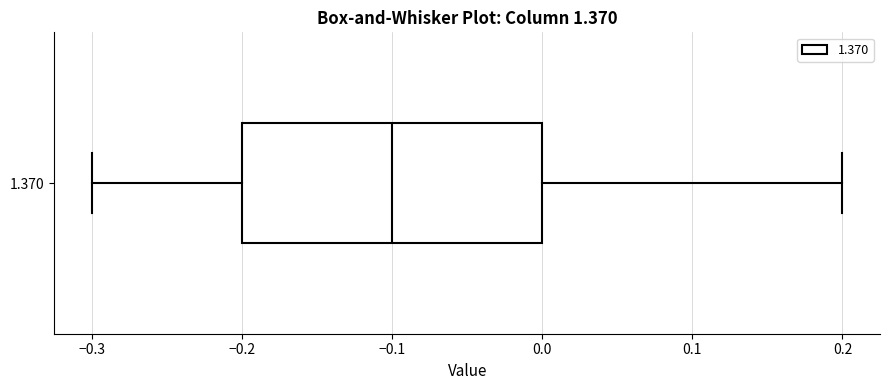

Where does the left whisker of the box at y = 1.370 end on the x-axis? The values are not printed on the chart, so give them approximately, as read against the axis.

-0.3